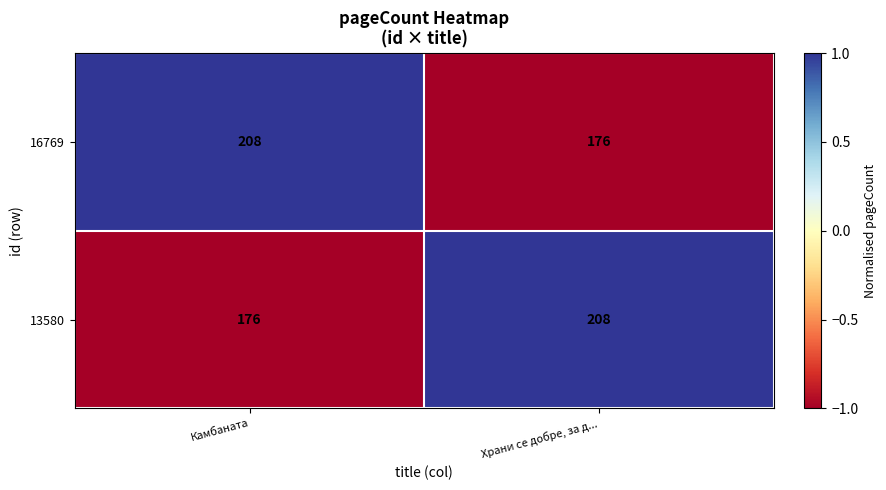

Reading left to right, list all the values displayed in this chart.

16769: Камбаната=208	Храни се добре, за д...=176
13580: Камбаната=176	Храни се добре, за д...=208